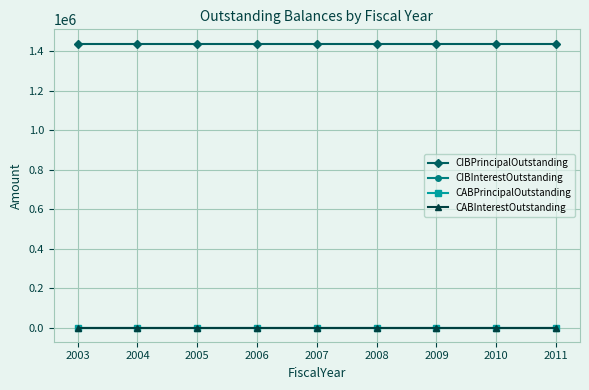

Rank the series by their maximum value, from highest to lowest.

CIBPrincipalOutstanding, CIBInterestOutstanding, CABPrincipalOutstanding, CABInterestOutstanding